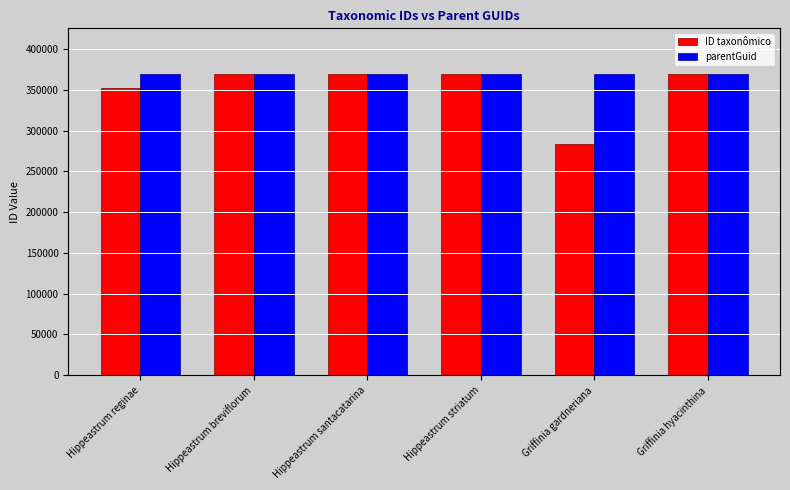

Which series has the largest total across all categories?

parentGuid